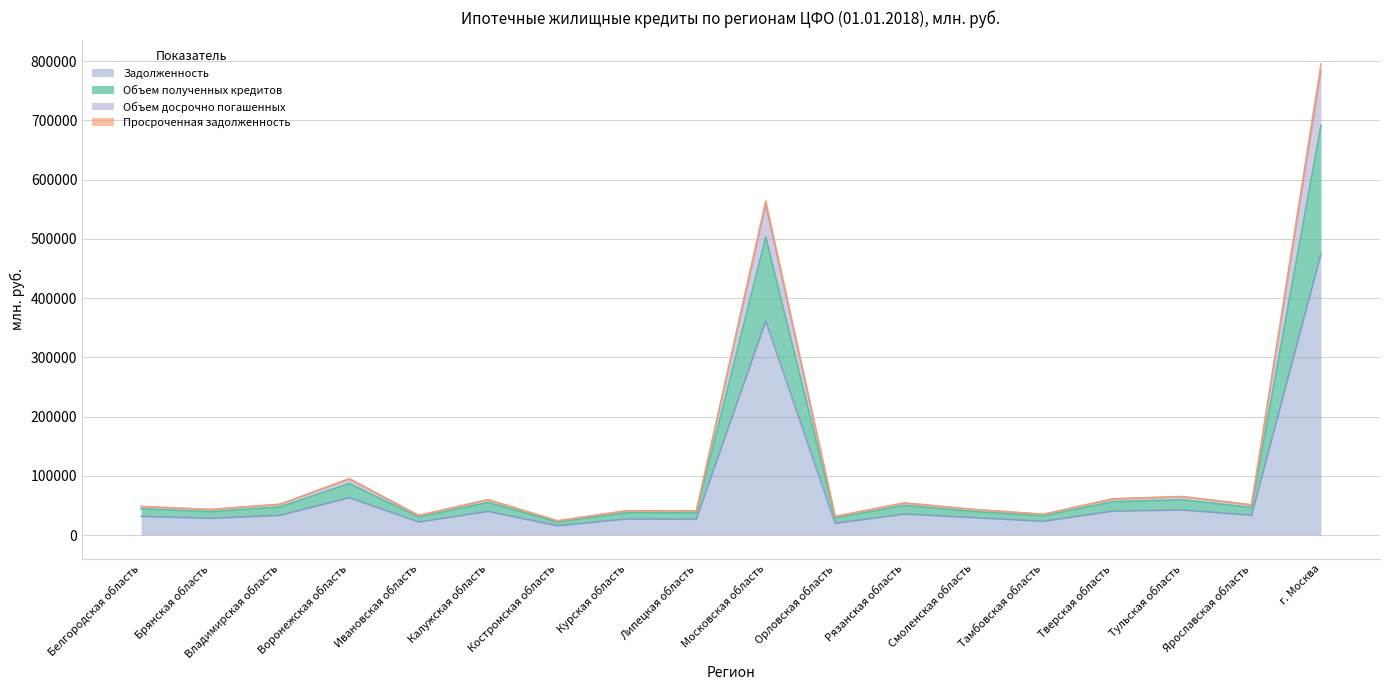

True or false: Объем полученных кредитов and Объем досрочно погашенных intersect in this chart.

False